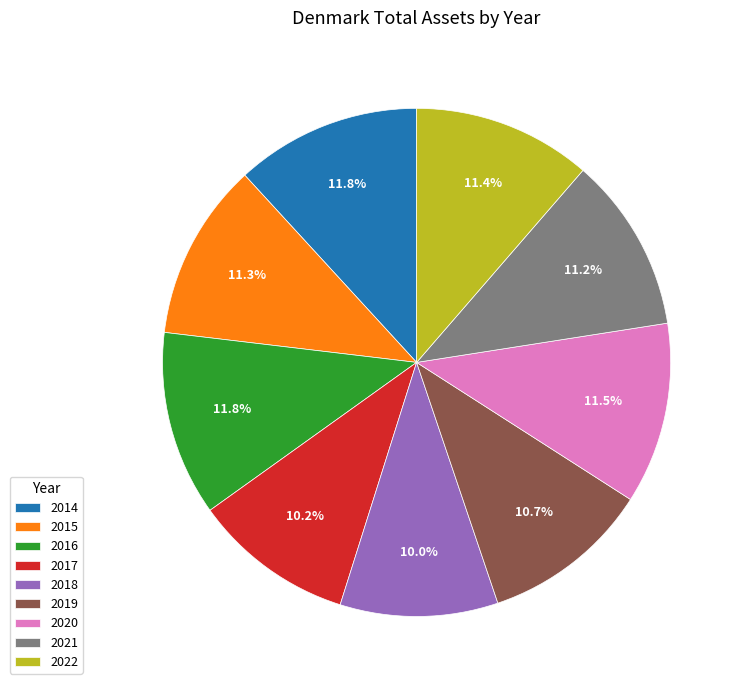

What portion of the pie excludes 2022?

88.6%